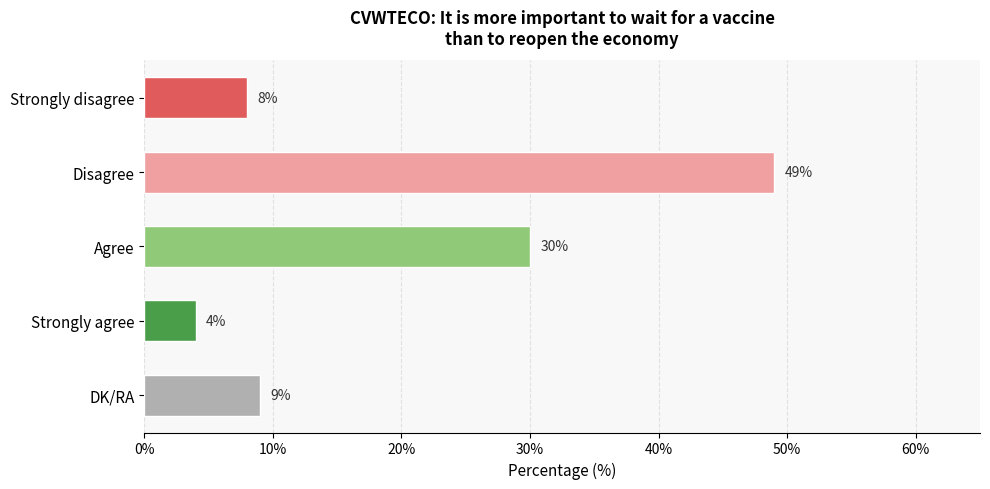

Rank the categories by value from lowest to highest.

Strongly agree, Strongly disagree, DK/RA, Agree, Disagree